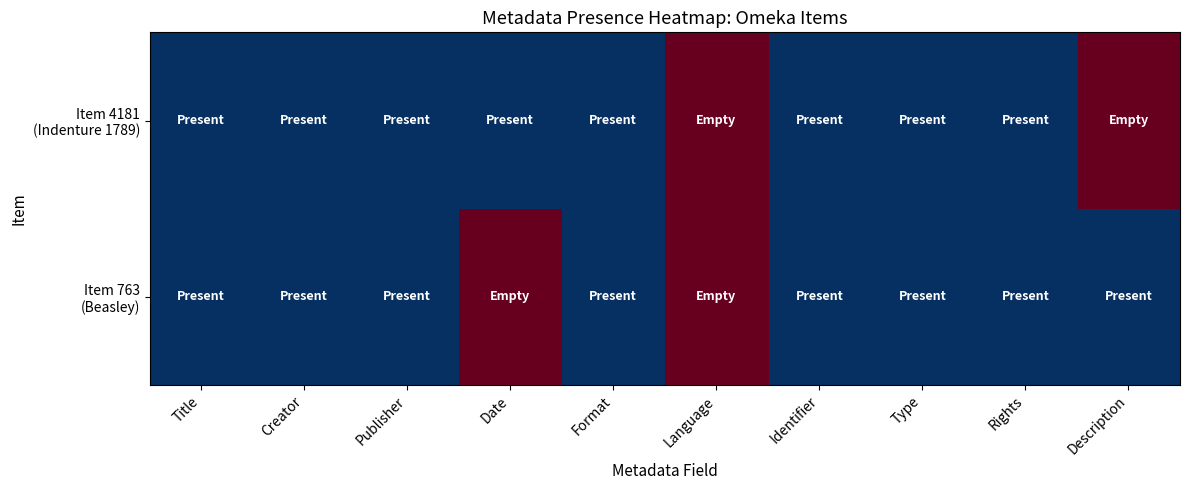

How many distinct data groups are displayed?

2